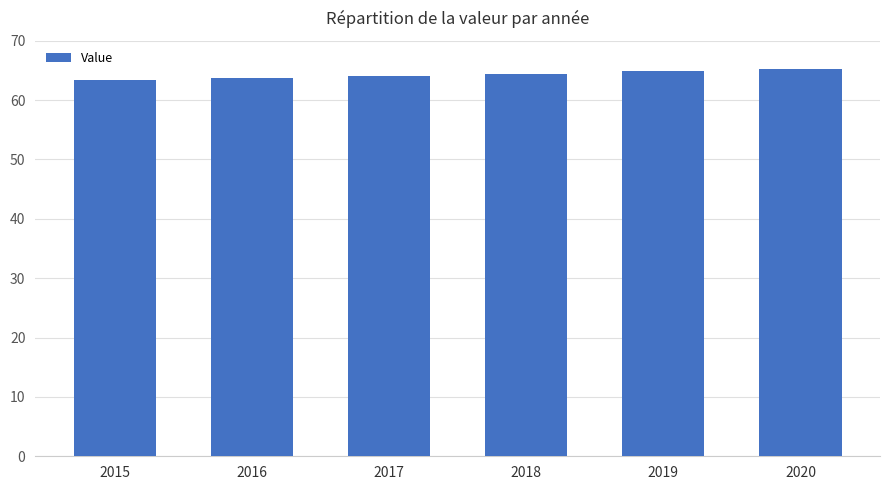

What is the ratio of the value at 2017 to the value at 2018?

1.0